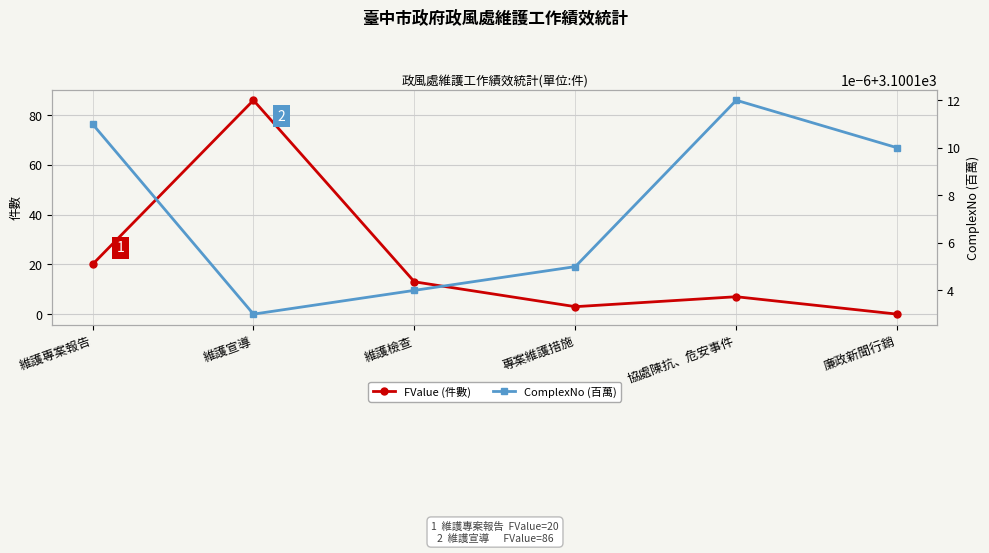

Does the chart display data point markers on the line(s)?

Yes